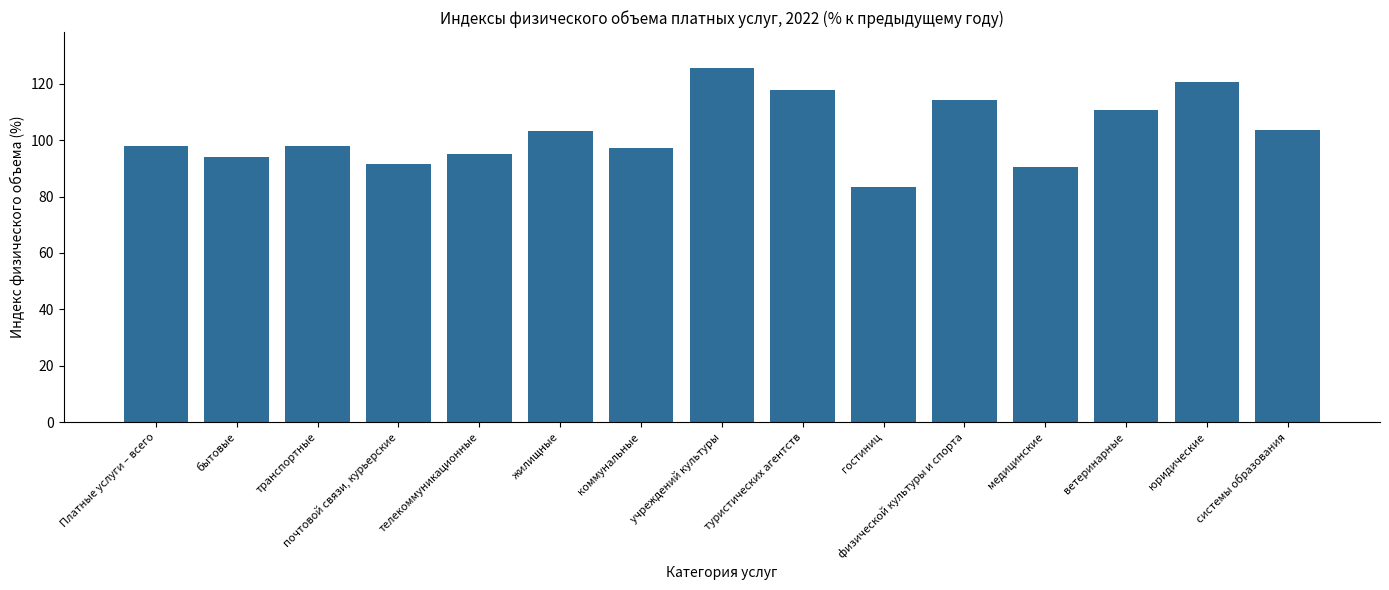

What is the difference between the maximum and second lowest values?

35.3